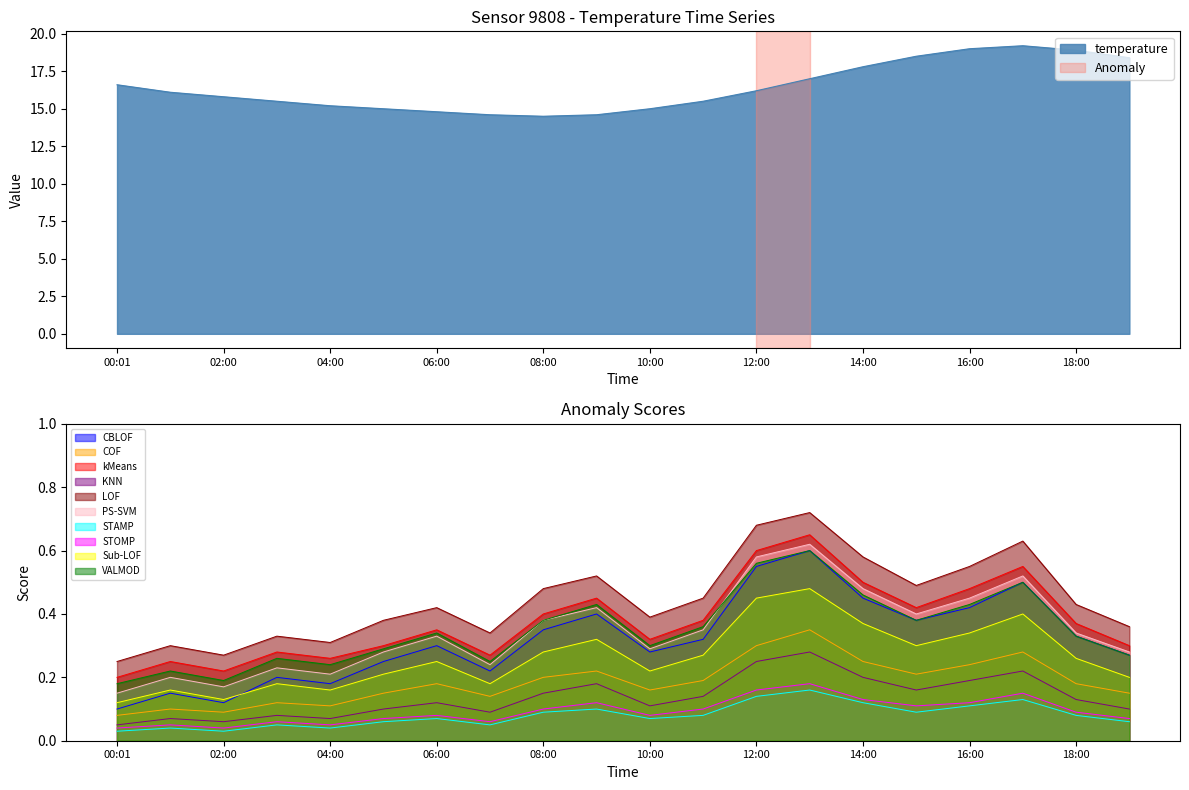

What is the average value?

16.4